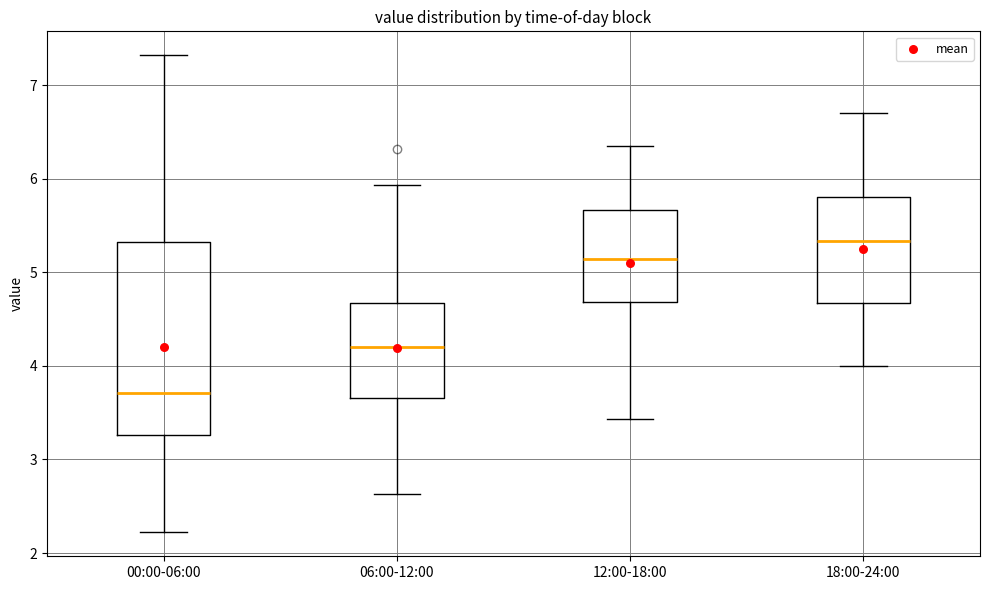

Which box's median line is the highest?

18:00-24:00